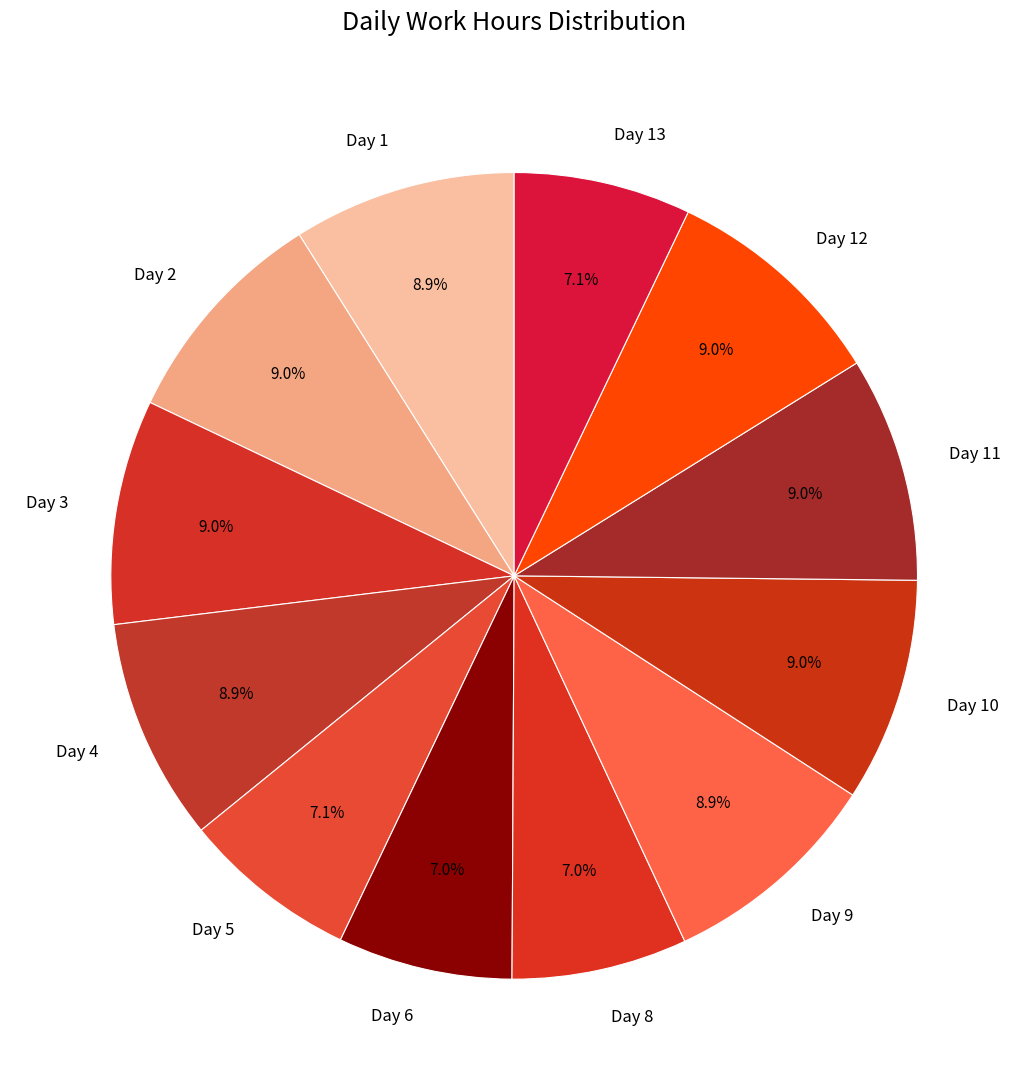

Count the number of slices in the pie.

12